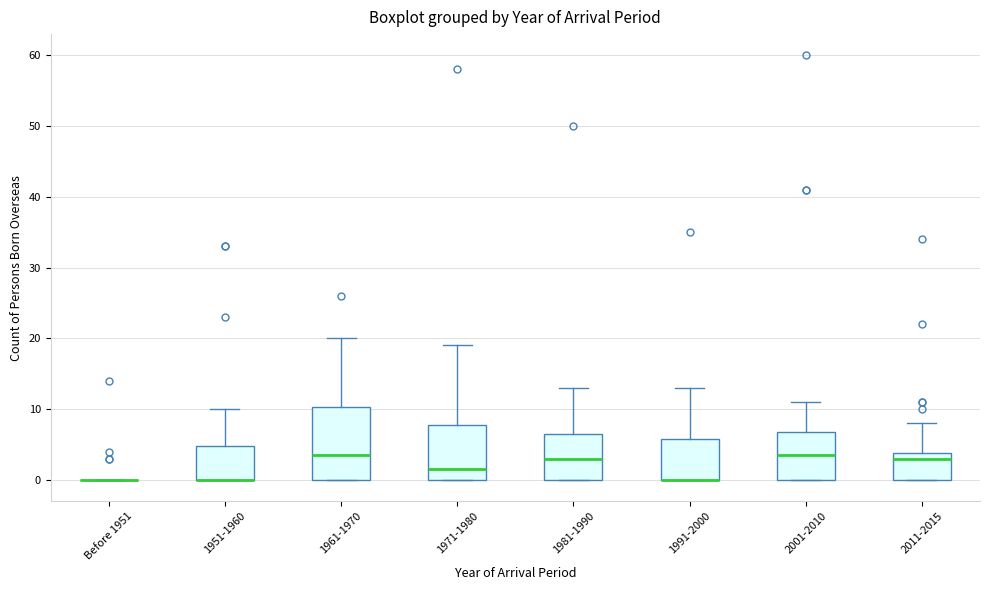

Reading left to right, transcribe this box plot: for each box, give where its median line is, the range the box spans, and where its two whiskers end, as read against the y-axis. The values are not printed on the chart, so give them approximately, as read against the axis.

Before 1951: box collapsed to a line at 0, whiskers 0 to 0
1951-1960: median 0 (drawn on the box's lower edge), box 0 to 5, whiskers 0 to 10
1961-1970: median 4, box 0 to 10, whiskers 0 to 20
1971-1980: median 2, box 0 to 8, whiskers 0 to 19
1981-1990: median 3, box 0 to 7, whiskers 0 to 13
1991-2000: median 0 (drawn on the box's lower edge), box 0 to 6, whiskers 0 to 13
2001-2010: median 4, box 0 to 7, whiskers 0 to 11
2011-2015: median 3, box 0 to 4, whiskers 0 to 8